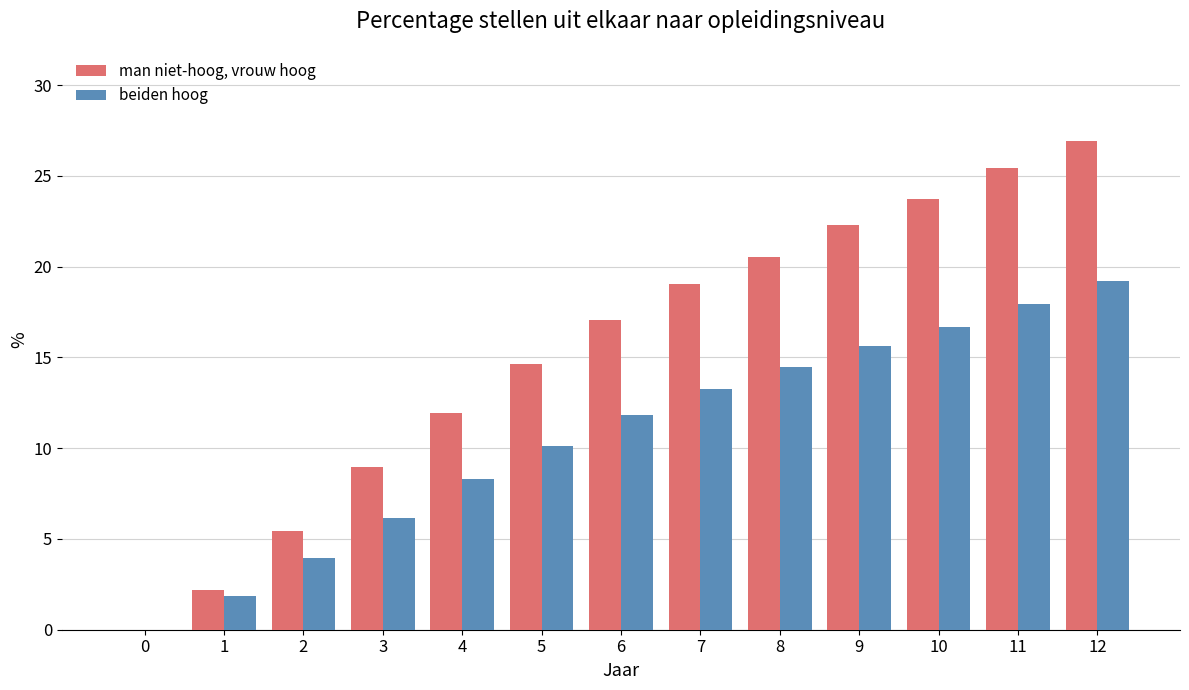

At which category is the sum across all series the highest?

12